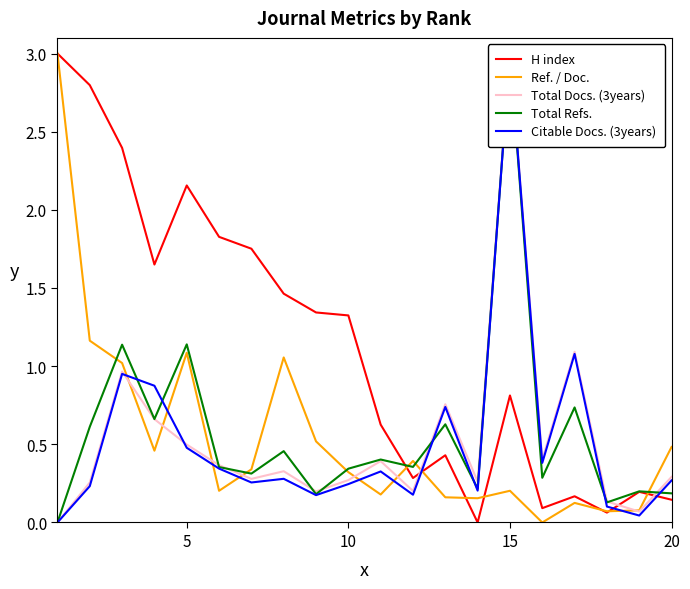

What is the highest value of the Ref. / Doc. series?

3.0